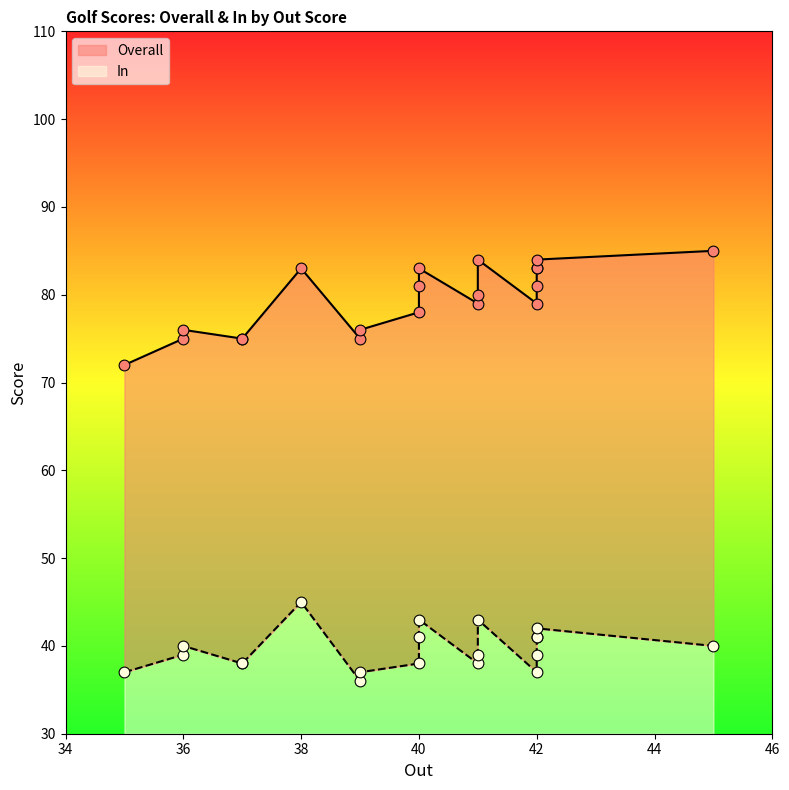

What are all the series names shown in the legend?

Overall, In